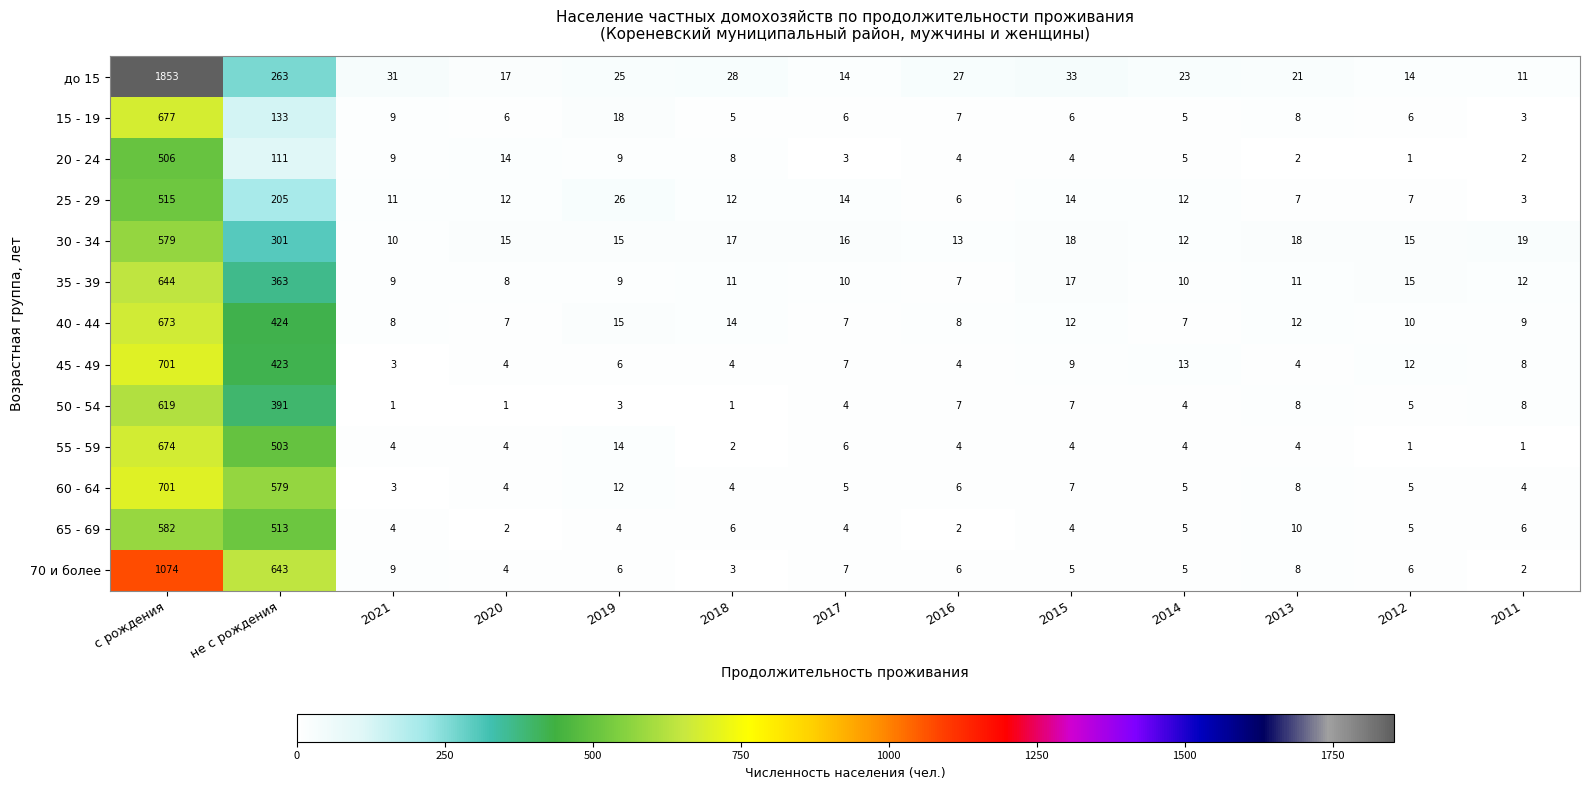

What is the smallest value displayed?

1